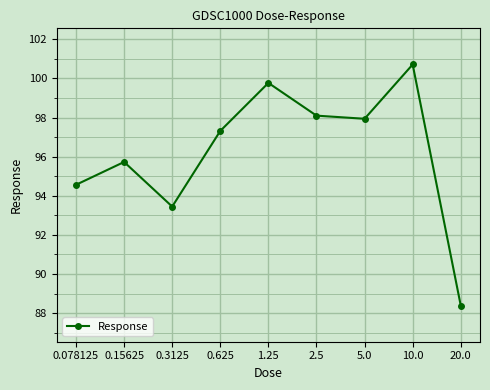

What is the sum of the values at 0.3125 and 2.5?

191.5